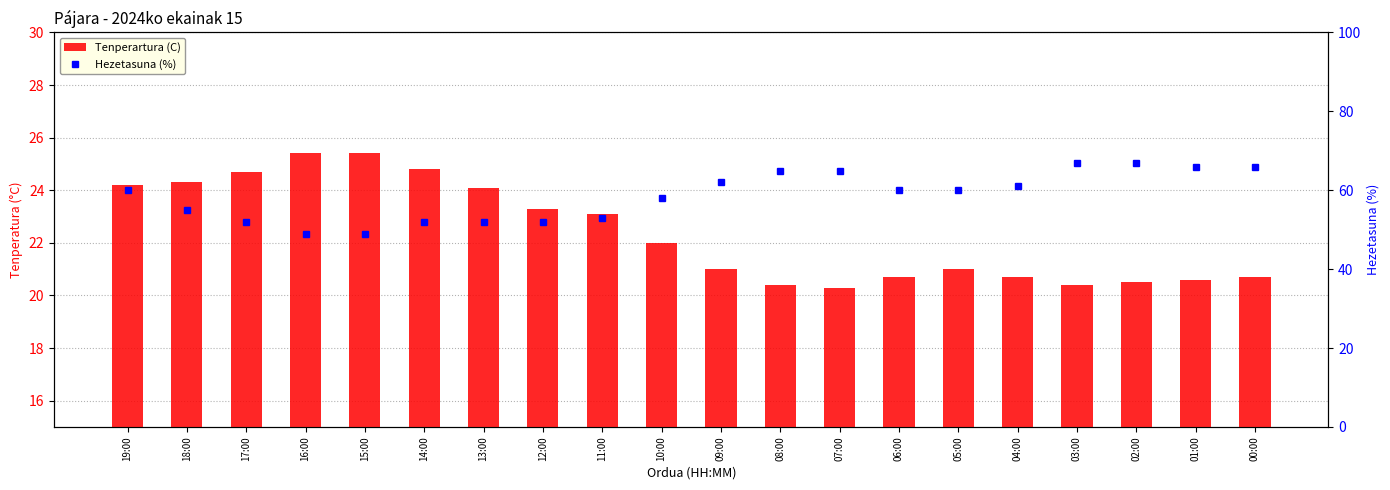

How many groups of bars are there?

20